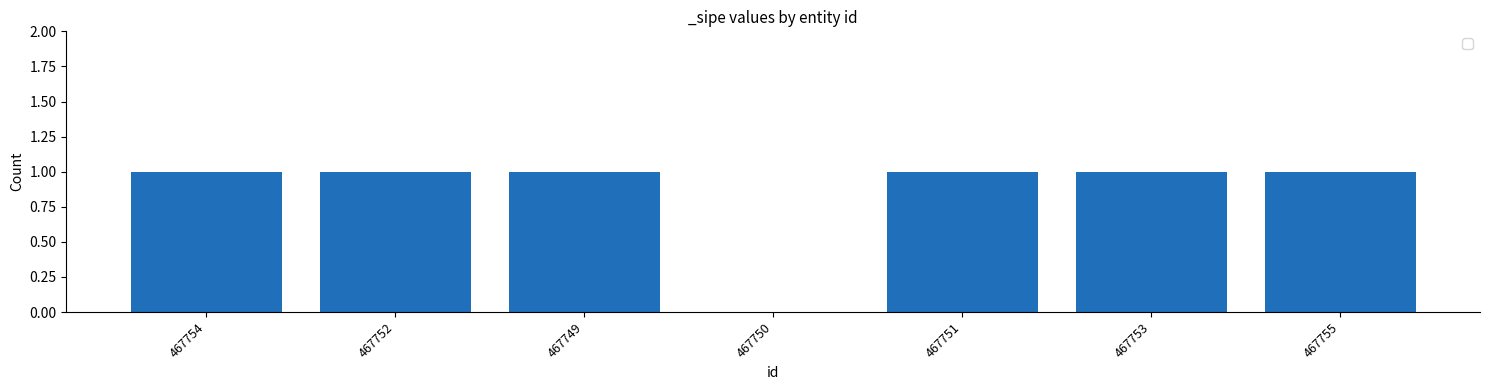

Which has a higher value, 467750 or 467751?

467751